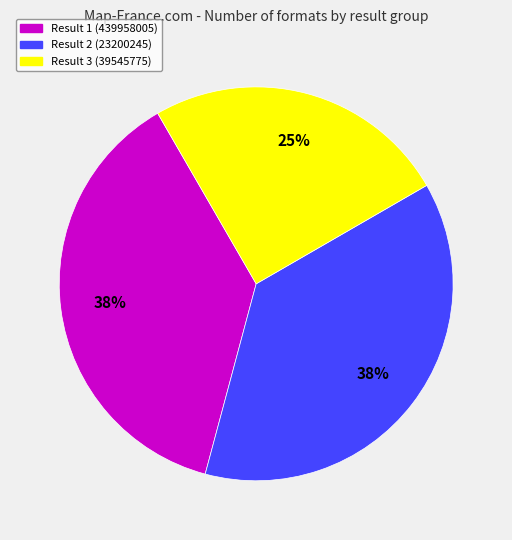

To the nearest percent, what is the difference between the largest and smallest slice percentages?

13%